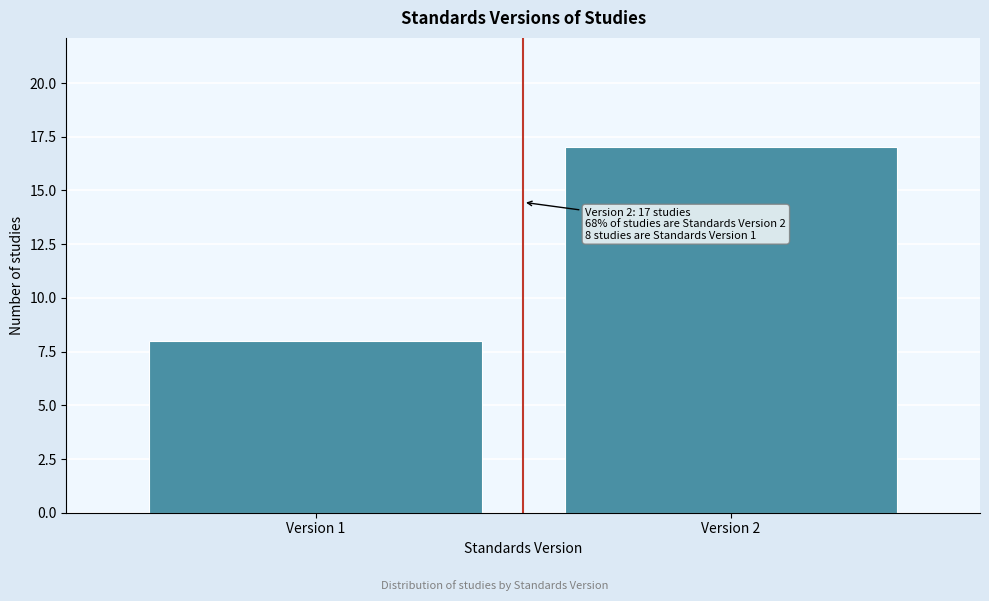

Reading left to right, extract all data points from this chart.

8	17